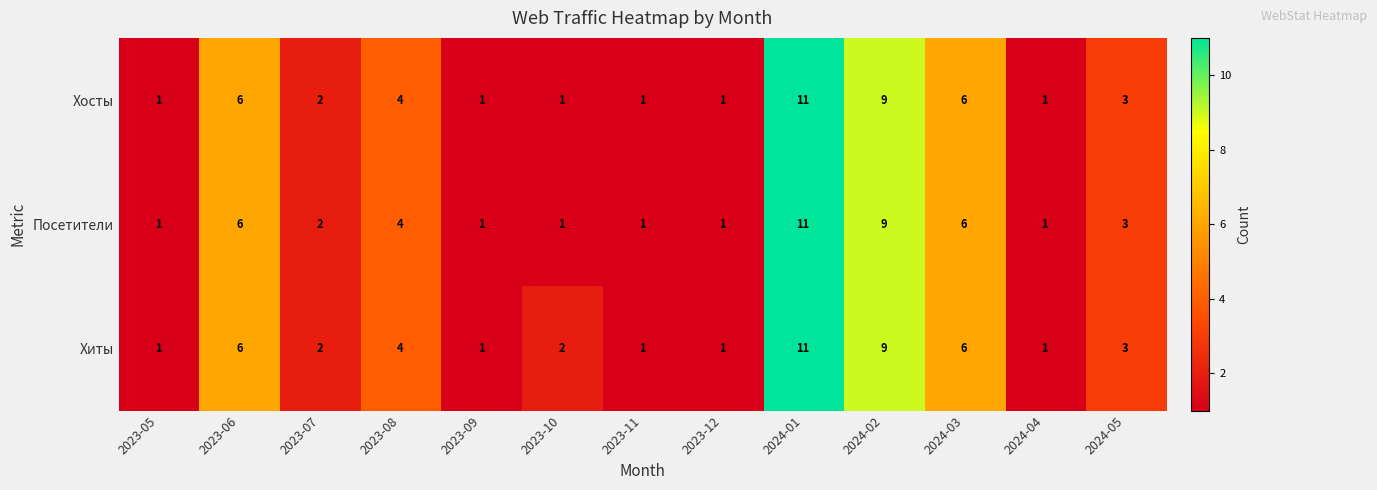

Which label corresponds to the largest value in the chart?

2024-01